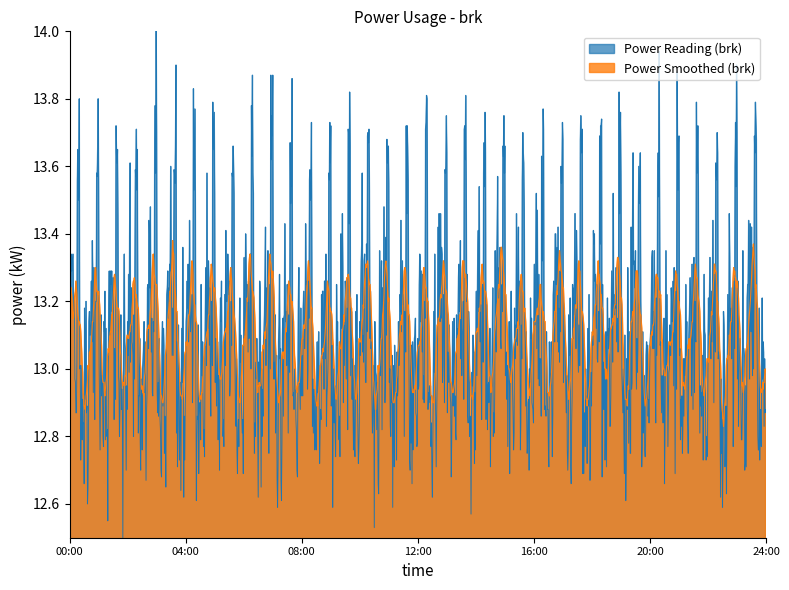

What is the change in value from 02:00 to 18:00?

-0.7